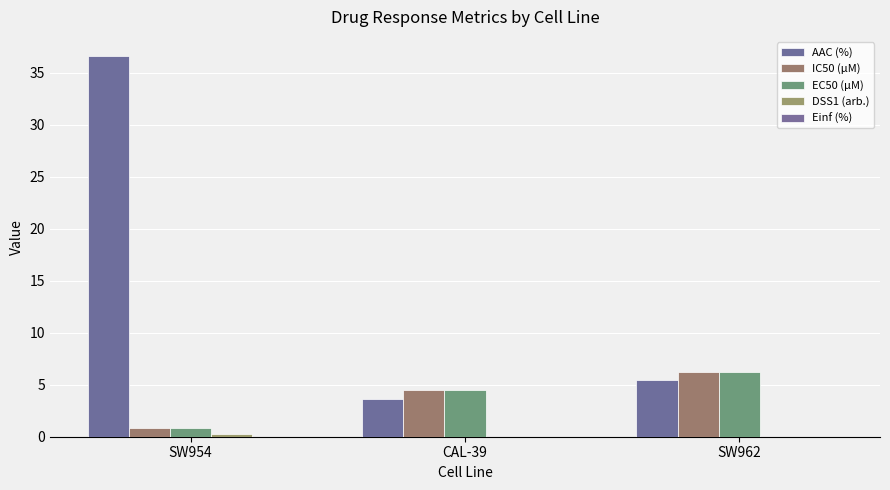

How many data points in EC50 (µM) are above 4?

2